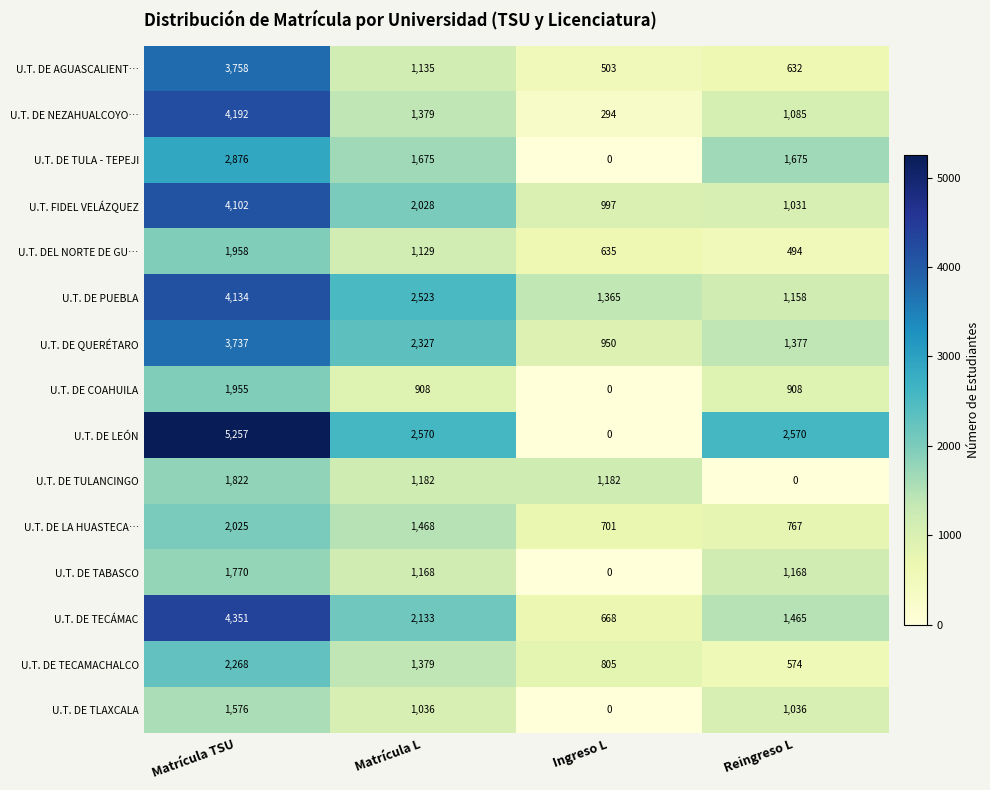

True or false: U.T. DE COAHUILA has a value of 2630 at Matrícula TSU.

False